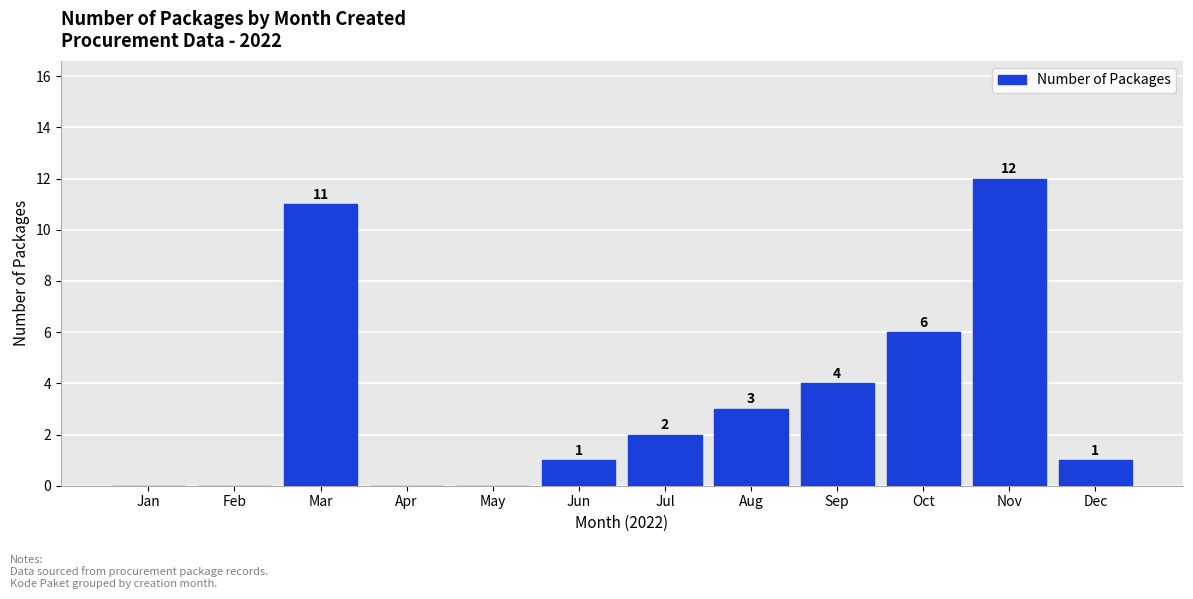

Reading left to right, extract all data points from this chart.

Jan=0	Feb=0	Mar=11	Apr=0	May=0	Jun=1	Jul=2	Aug=3	Sep=4	Oct=6	Nov=12	Dec=1